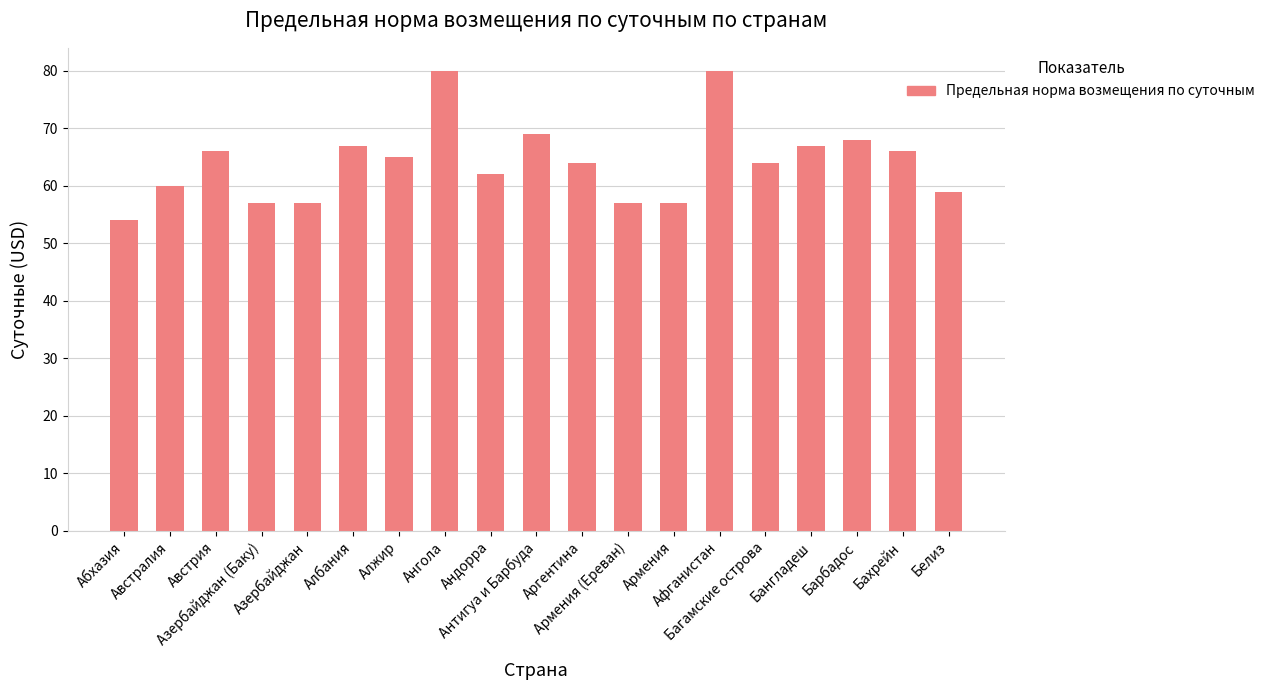

What is the change in value from Алжир to Ангола?

+15